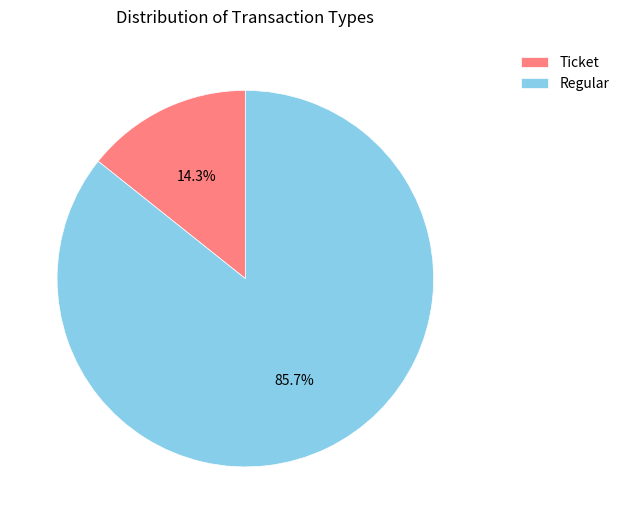

Which slice is the smallest?

Ticket